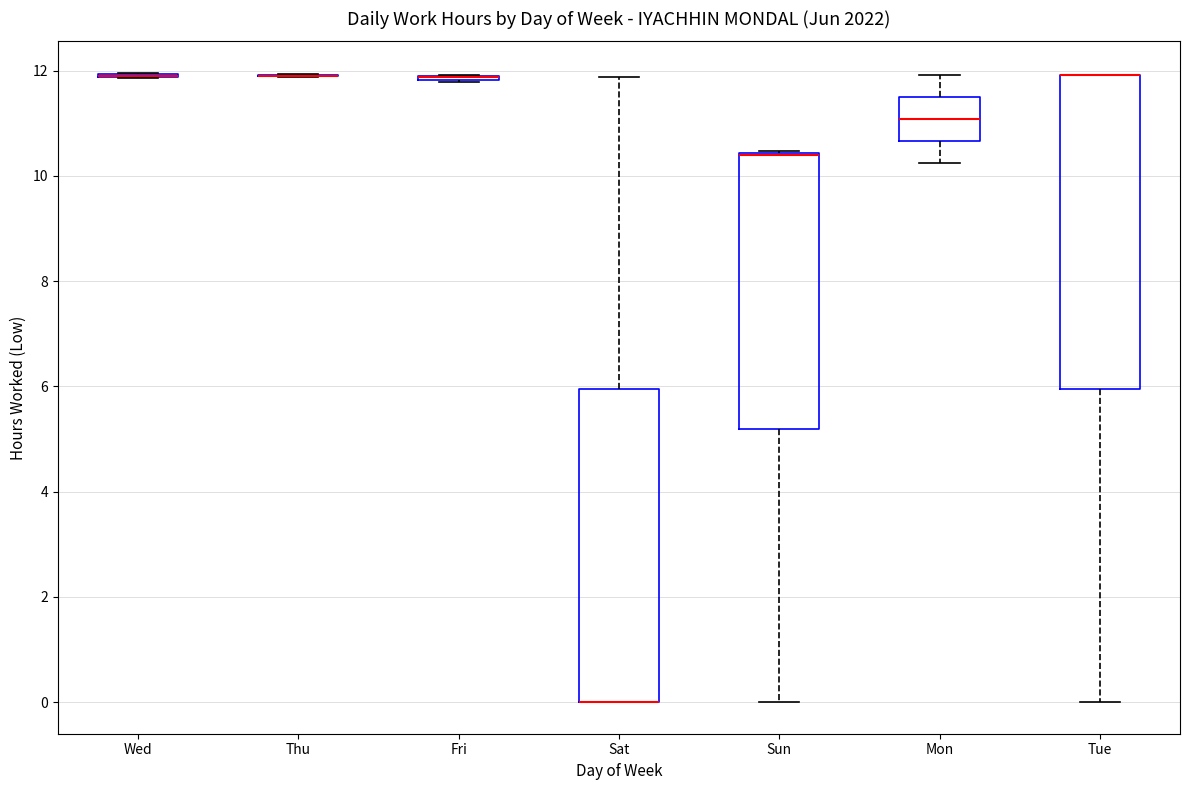

Reading left to right, read every box against the y-axis: the position of its median line, the range the box covers, and the ends of its whiskers. The values are not printed on the chart, so give them approximately, as read against the axis.

Wed: box collapsed to a line at 12.0, whiskers 11.8 to 12.0
Thu: box collapsed to a line at 12.0, whiskers 11.8 to 12.0
Fri: box collapsed to a line at 11.8, whiskers 11.8 to 12.0
Sat: median 0.0 (drawn on the box's lower edge), box 0.0 to 6.0, whiskers 0.0 to 11.8
Sun: median 10.4 (drawn on the box's upper edge), box 5.2 to 10.4, whiskers 0.0 to 10.4
Mon: median 11.0, box 10.6 to 11.6, whiskers 10.2 to 12.0
Tue: median 12.0 (drawn on the box's upper edge), box 6.0 to 12.0, whiskers 0.0 to 12.0